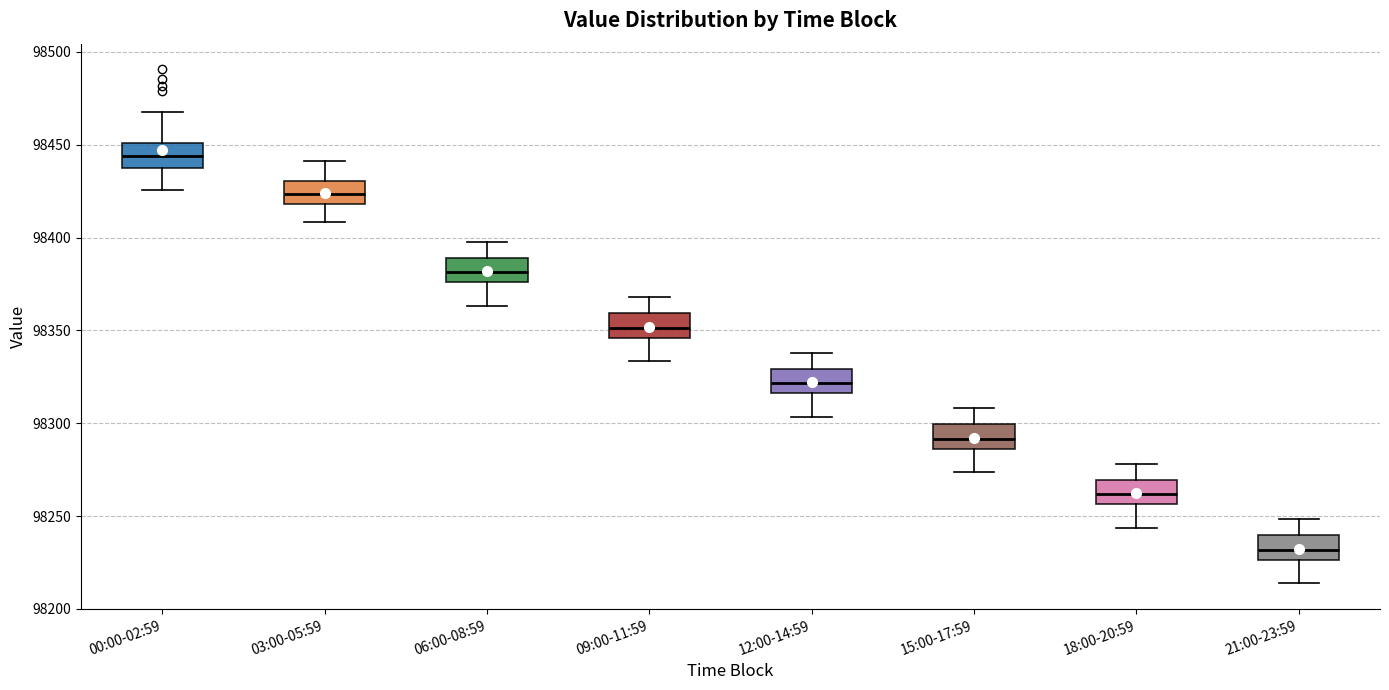

Reading left to right, transcribe this box plot: for each box, give where its median line is, the range the box spans, and where its two whiskers end, as read against the y-axis. The values are not printed on the chart, so give them approximately, as read against the axis.

00:00-02:59: median 98445, box 98435 to 98450, whiskers 98425 to 98465
03:00-05:59: median 98425, box 98420 to 98430, whiskers 98410 to 98440
06:00-08:59: median 98380, box 98375 to 98390, whiskers 98365 to 98400
09:00-11:59: median 98350, box 98345 to 98360, whiskers 98335 to 98370
12:00-14:59: median 98320, box 98315 to 98330, whiskers 98305 to 98340
15:00-17:59: median 98290, box 98285 to 98300, whiskers 98275 to 98310
18:00-20:59: median 98260, box 98255 to 98270, whiskers 98245 to 98280
21:00-23:59: median 98230, box 98225 to 98240, whiskers 98215 to 98250